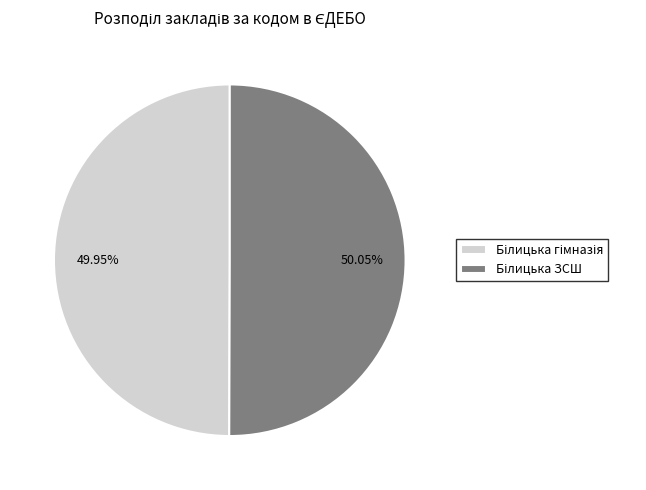

Is there a majority slice in this chart?

Yes